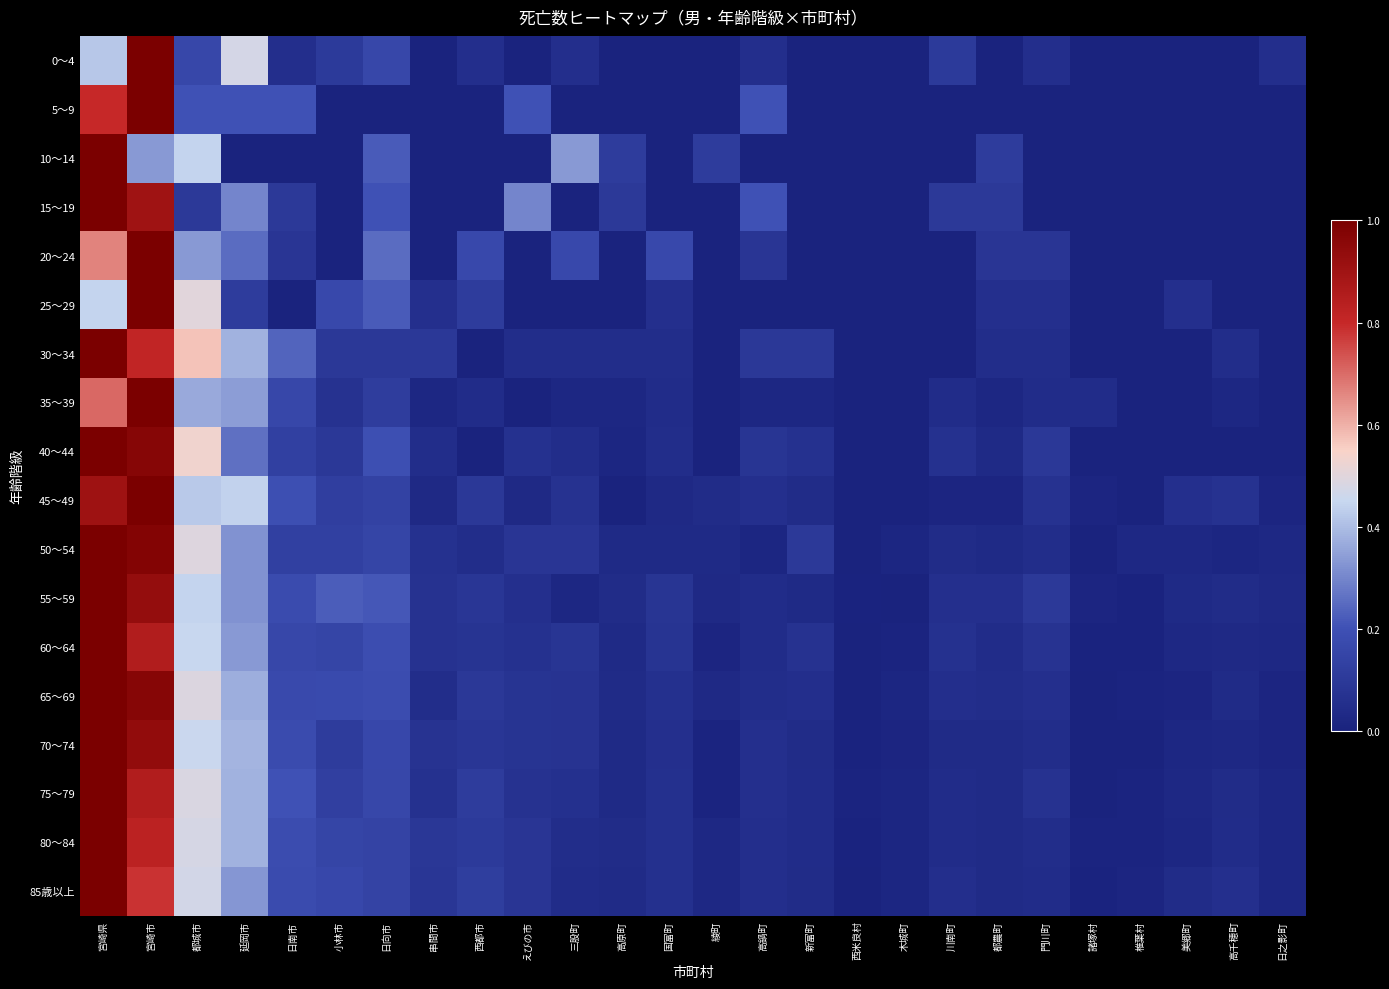

What is the total value across all series at 宮崎市?

16.1